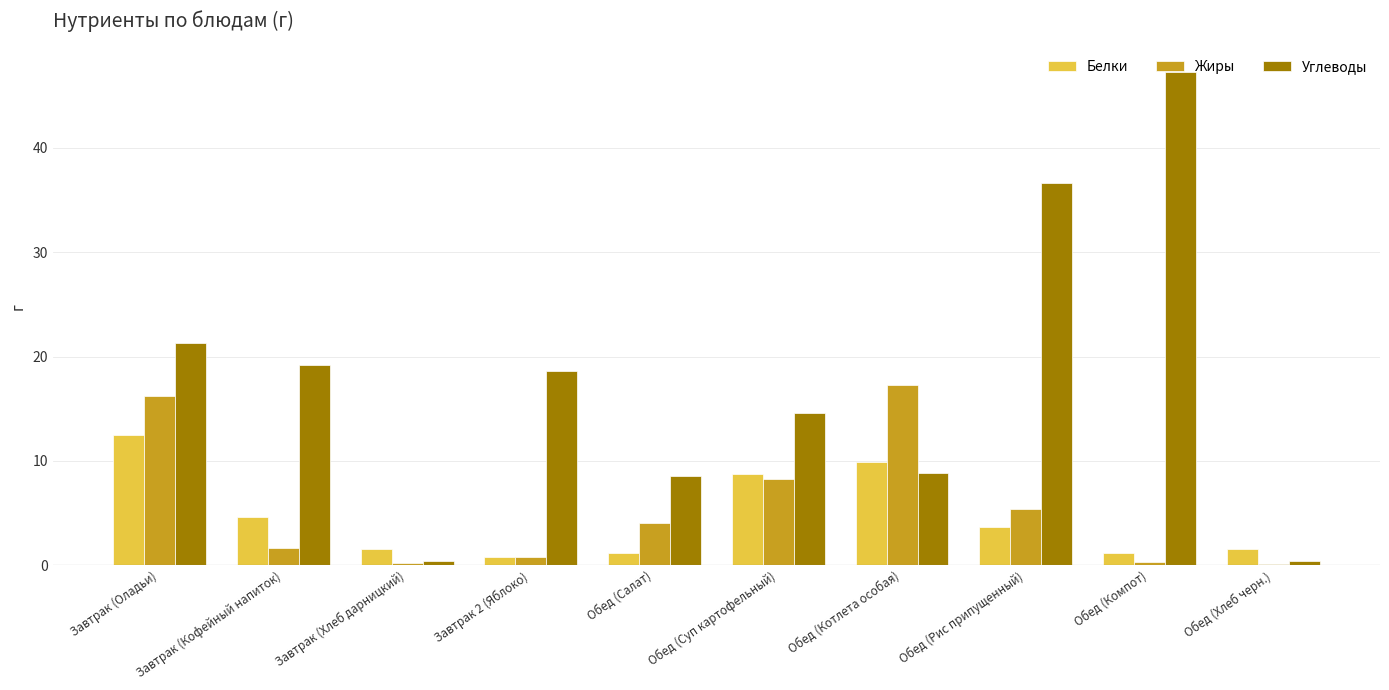

What is the label of the 8th bar from the left?

Обед (Рис припущенный)